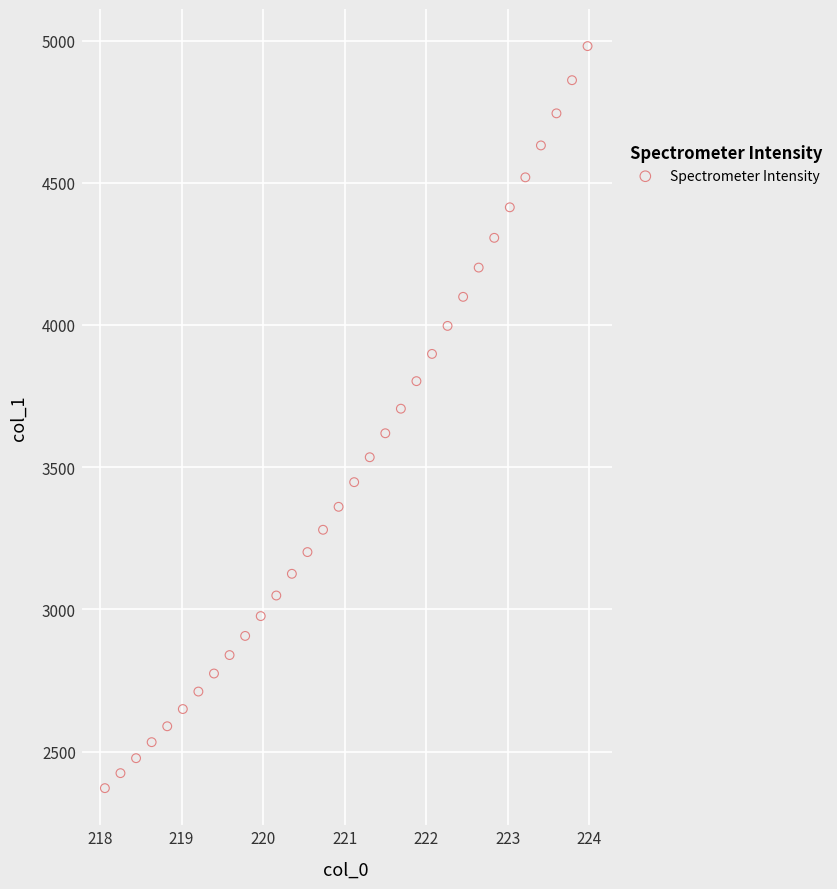

What is the range of Y values (max minus min)?

2608.8